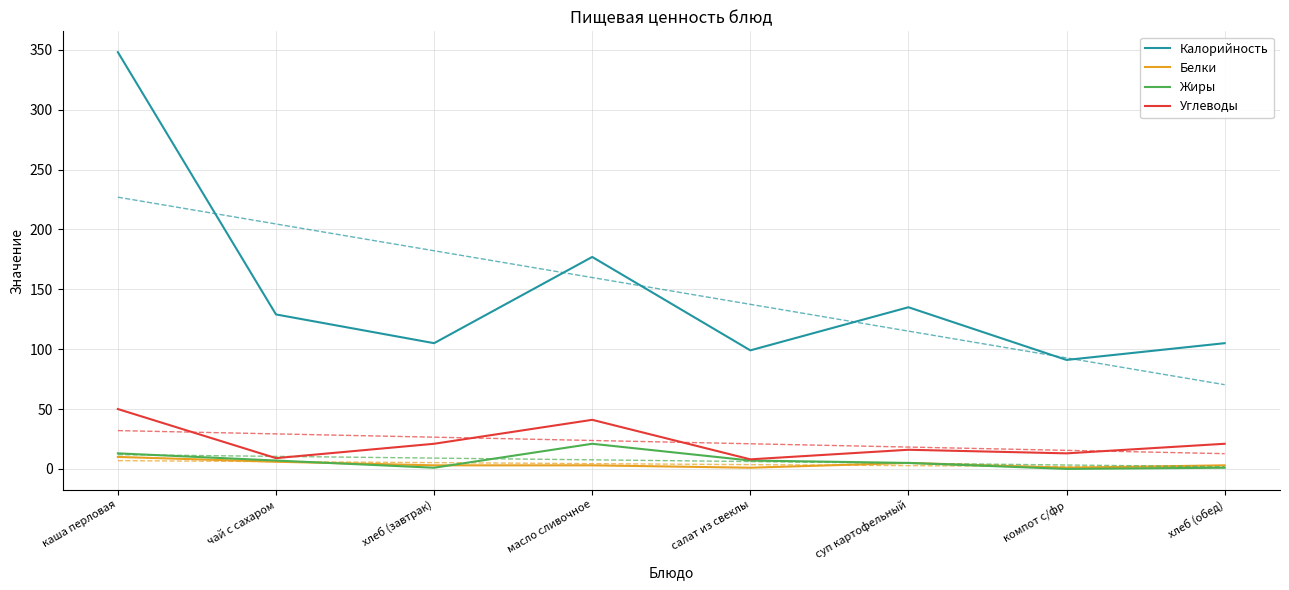

Is it true that Жиры equals 7 at салат из свеклы?

True